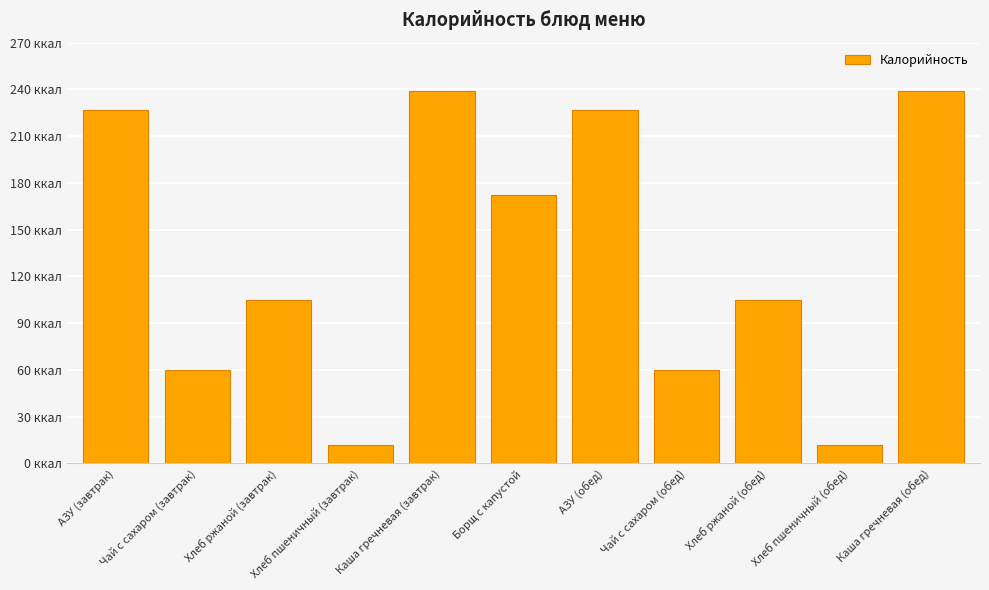

What is the change in value from АЗУ (завтрак) to Чай с сахаром (завтрак)?

-167.0